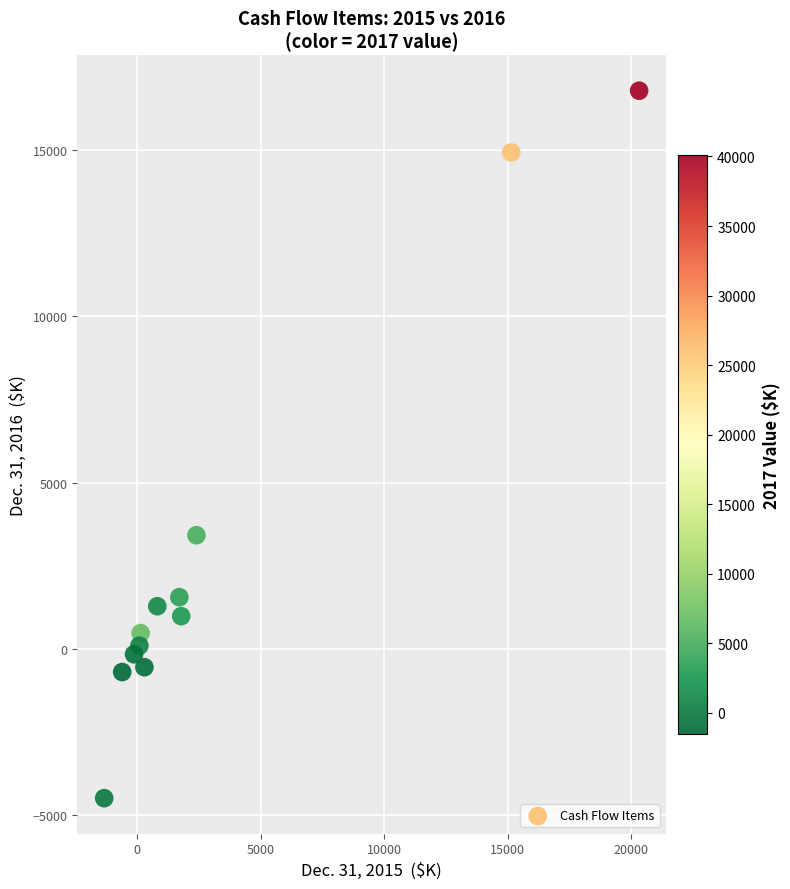

What is the range of X values (max minus min)?

21665